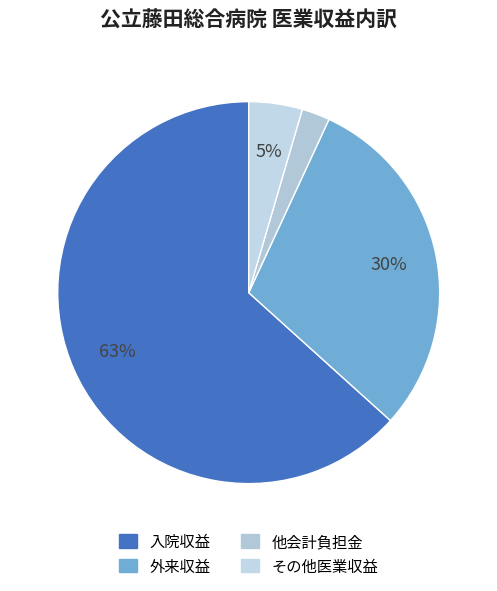

What is the ratio of the value at 外来収益 to the value at 他会計負担金?

12.5